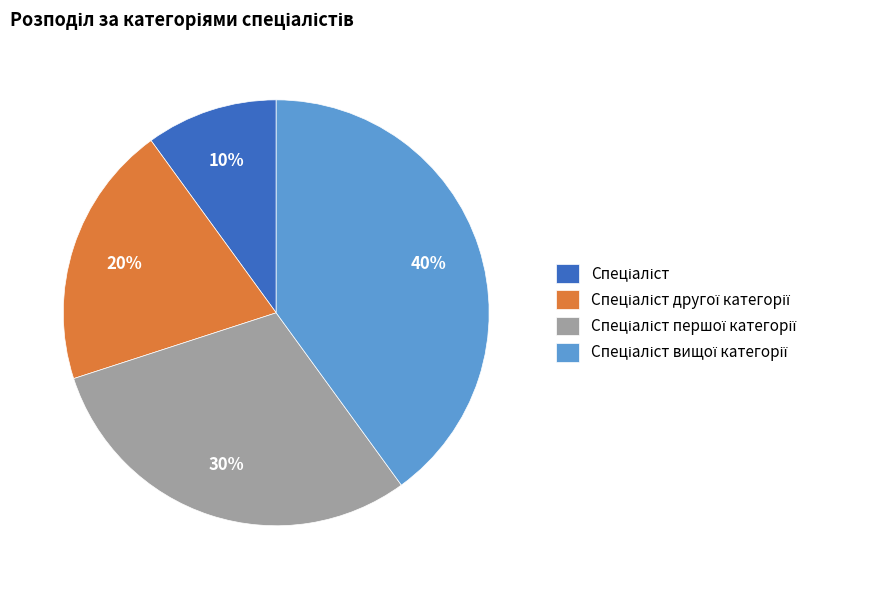

Is there a majority slice in this chart?

No